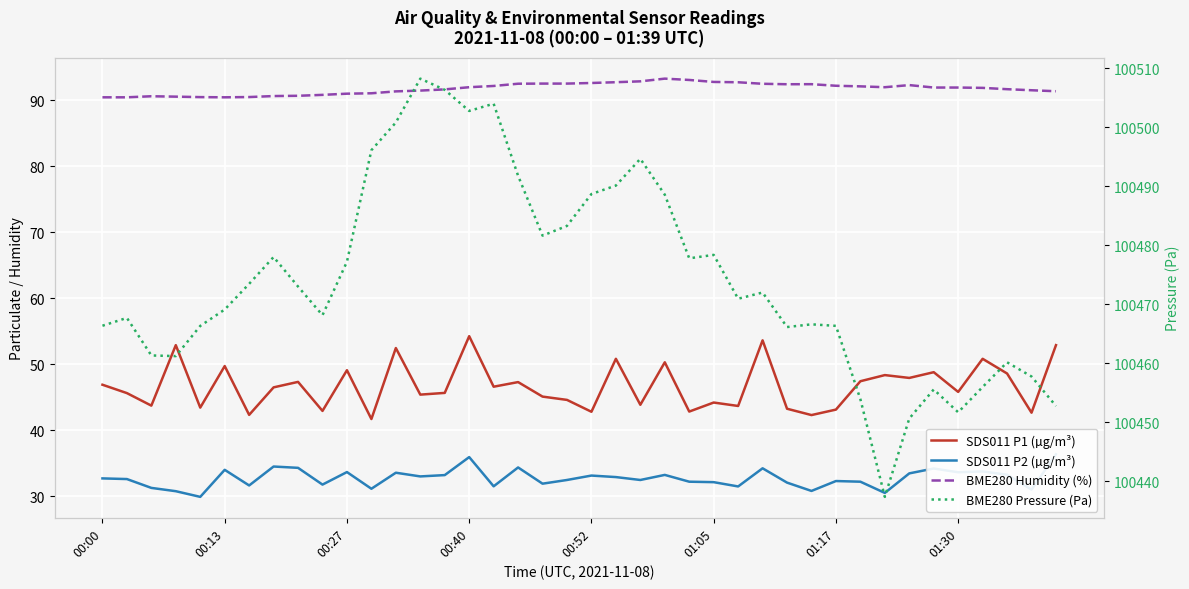

What is the difference between the SDS011 P2 (µg/m³) values at 01:30 and 23?

1.3